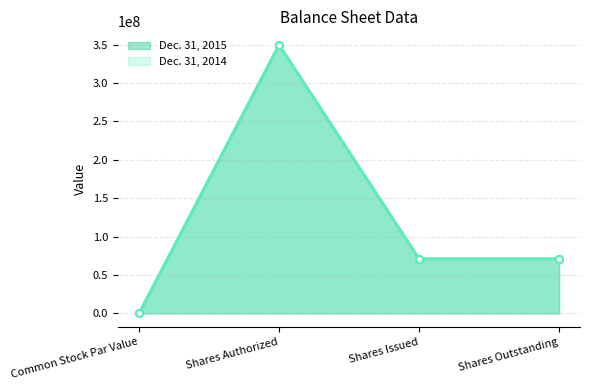

Count the Dec. 31, 2014 values in the range 70980203 to 350000000.

3